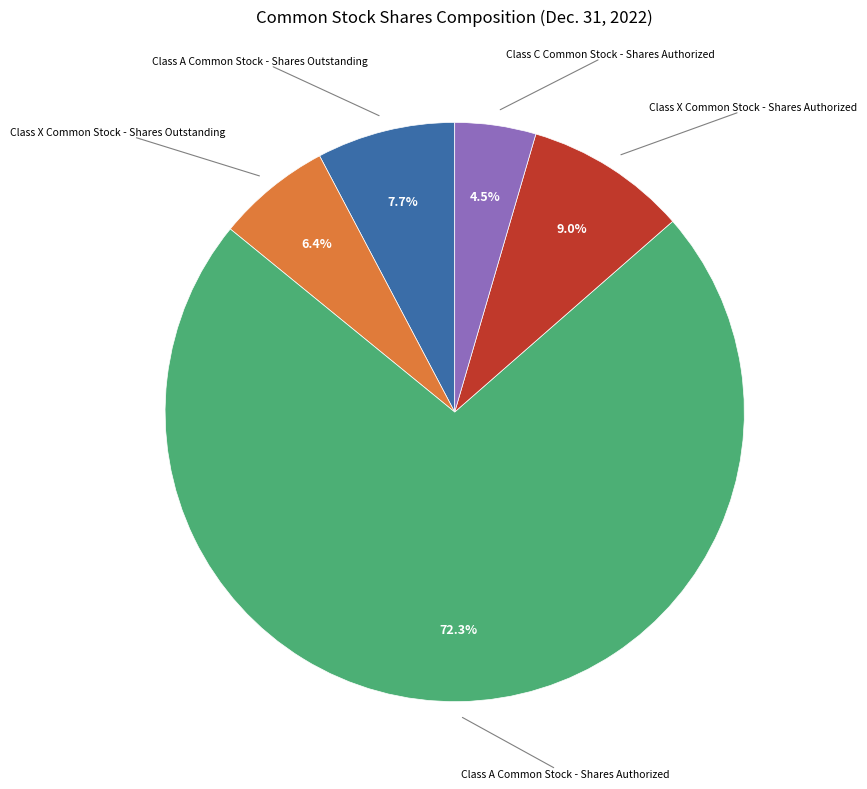

Is there a majority slice in this chart?

Yes